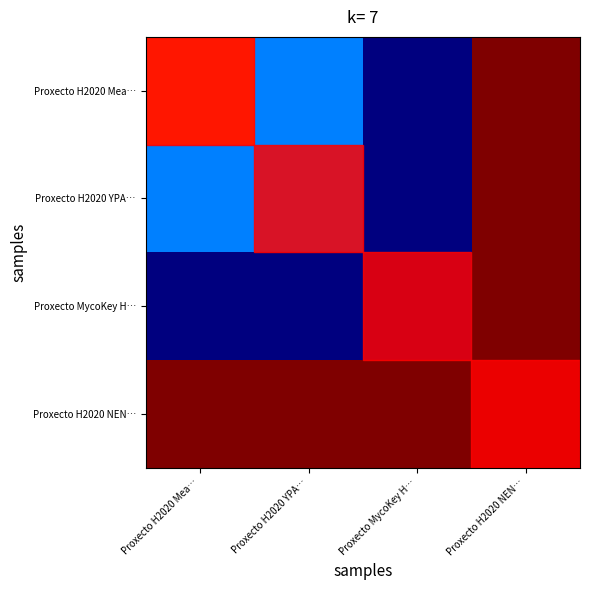

What is the difference between the highest and lowest values at Proxecto H2020 YPA…?

4